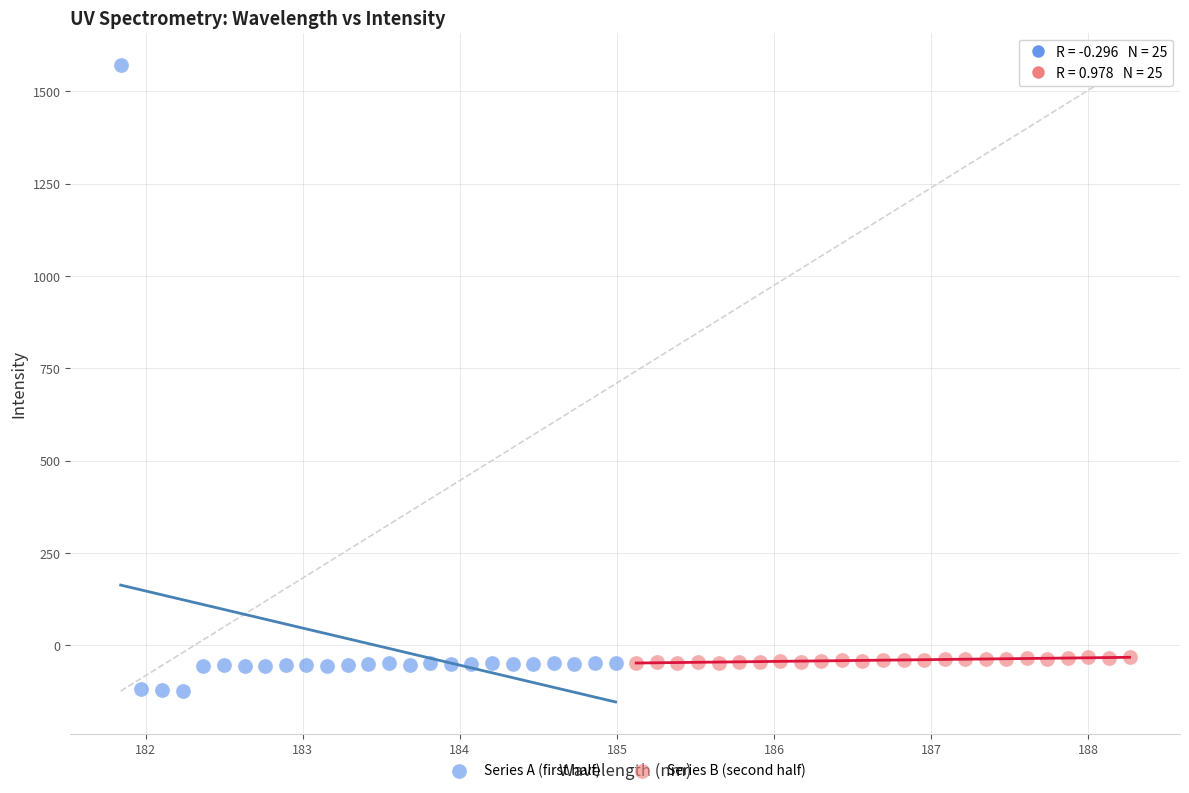

Which series has the widest spread of Y values?

Series A (first half)